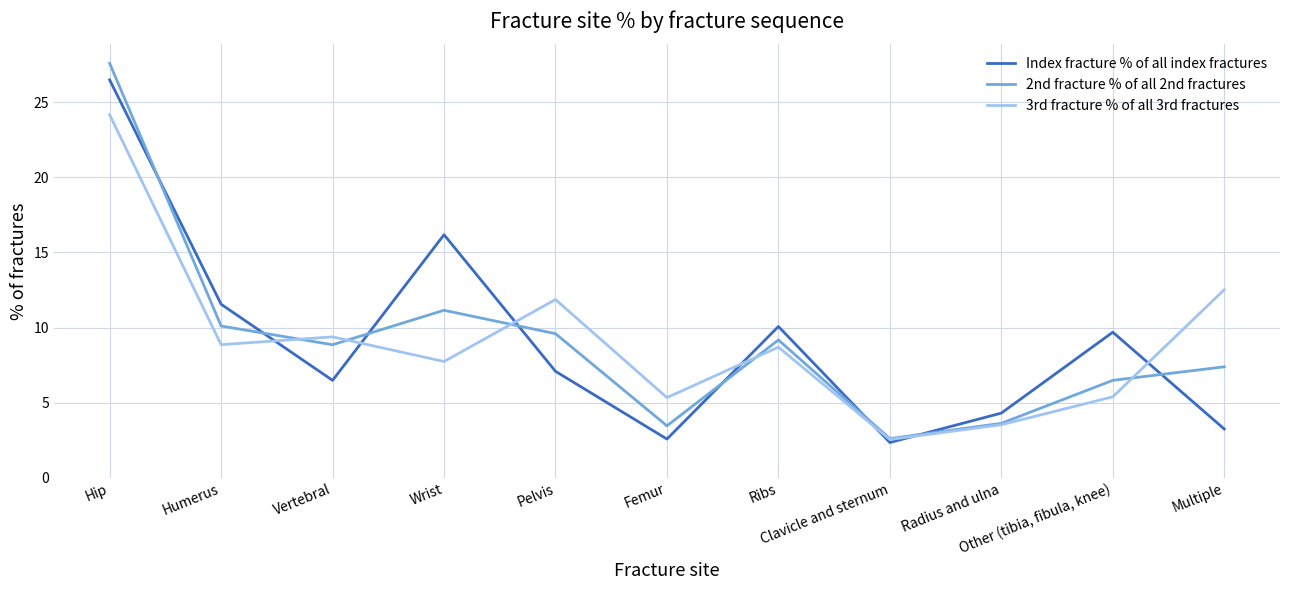

What is the greatest value displayed?

27.6